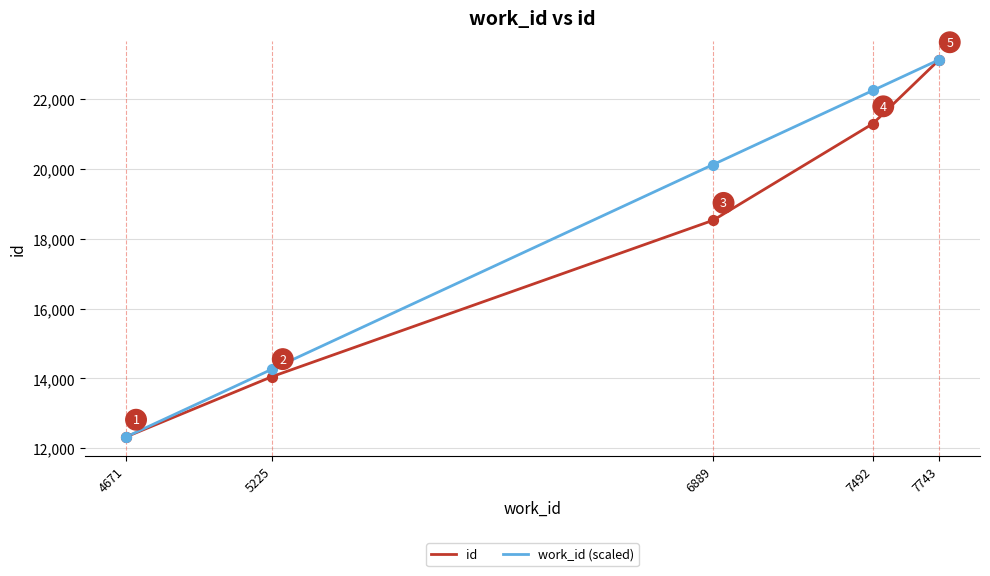

Between 4671 and 7492, which series saw the biggest shift?

work_id (scaled)